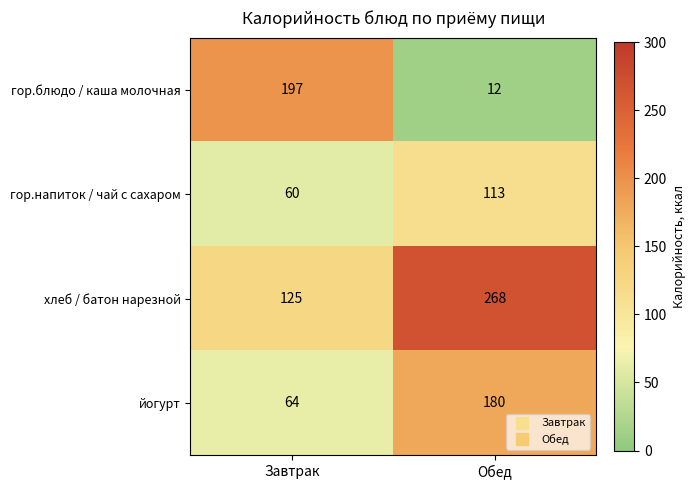

Reading right to left, extract all data points from this chart.

гор.блюдо / каша молочная: 12	197
гор.напиток / чай с сахаром: 113	60
хлеб / батон нарезной: 268	125
йогурт: 180	64